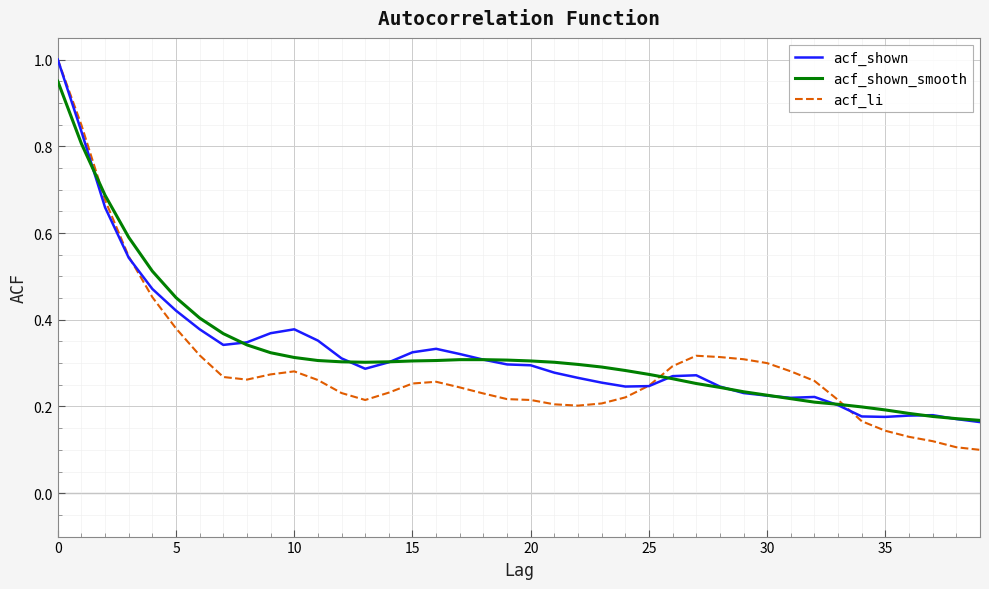

Which series has the largest range (max minus min)?

acf_li